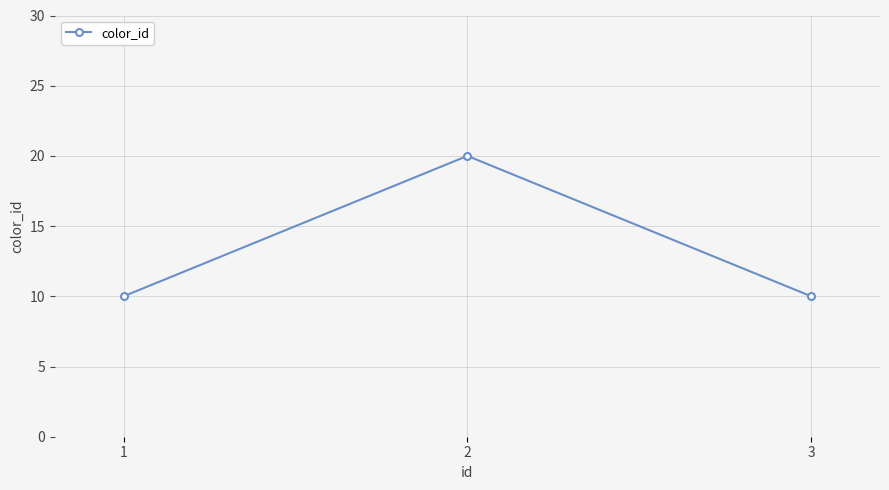

How many categories are shown in the chart?

3